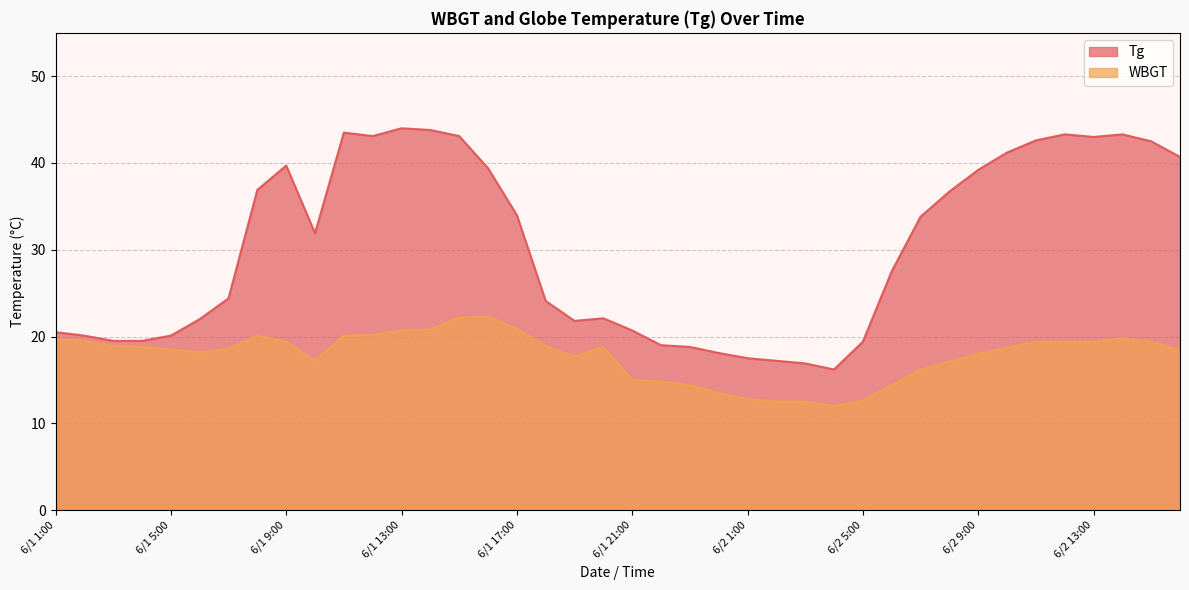

What is the difference between the maximum and second lowest values in the WBGT series?

9.8